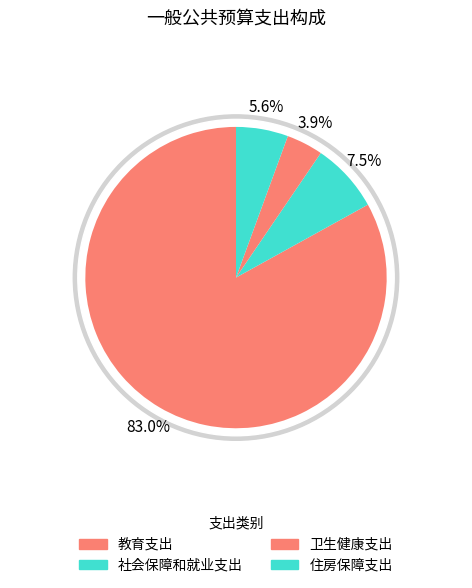

To the nearest percent, what is the combined percentage of 社会保障和就业支出 and 卫生健康支出?

11%